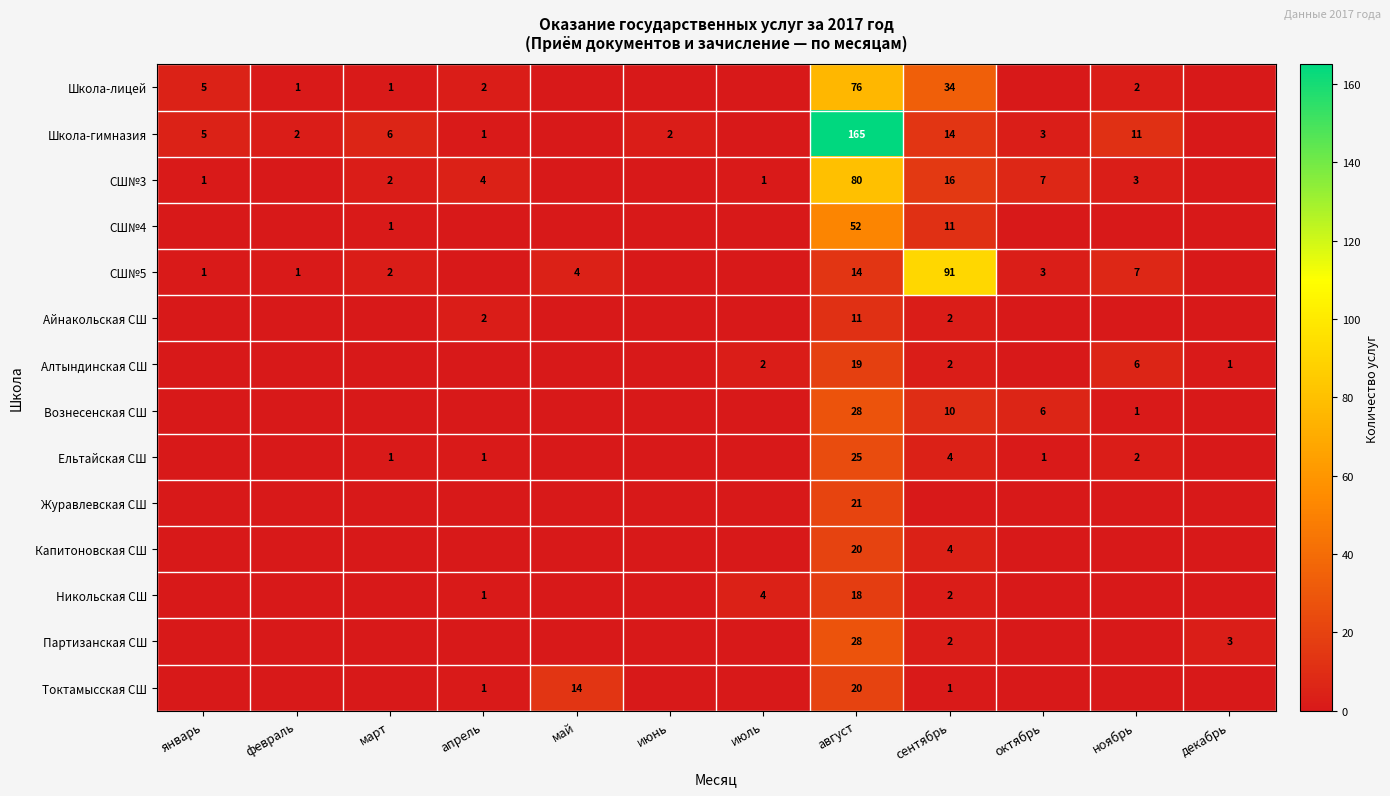

What is the difference between the highest and lowest values at август?

154